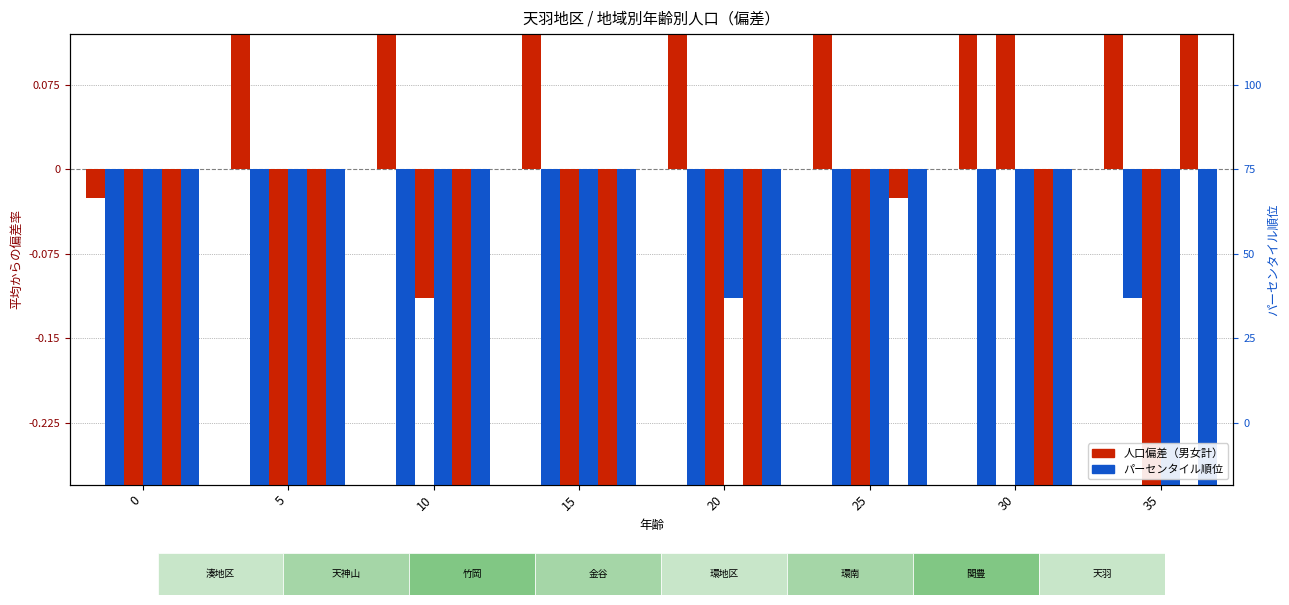

Is it true that 金谷地区 合計 equals -0.6 at 30?

False